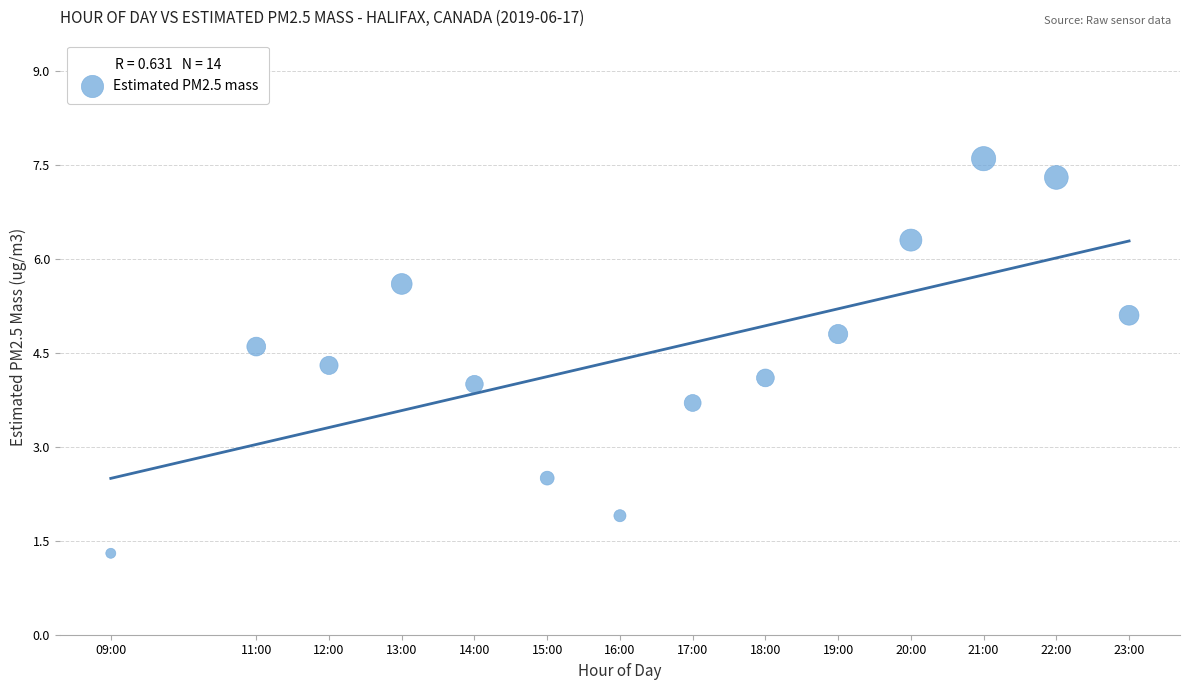

What is the range of X values (max minus min)?

14.0